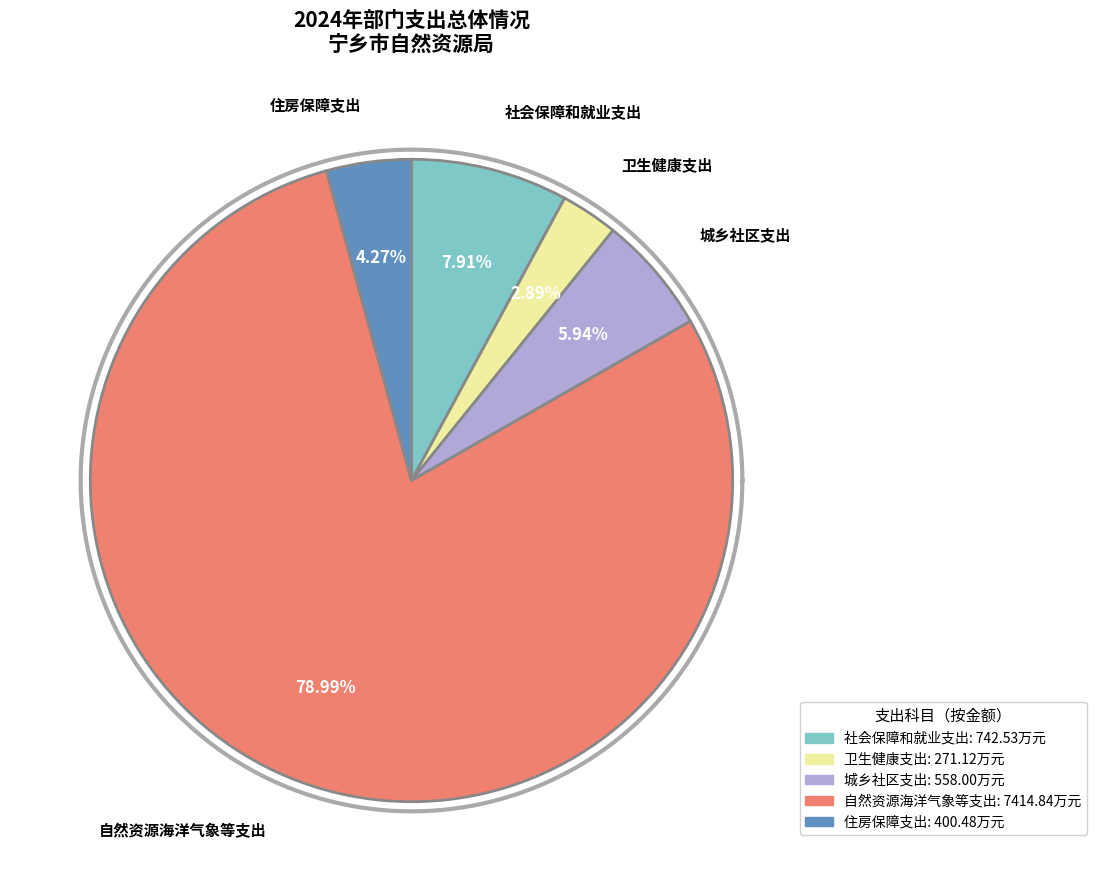

To the nearest percent, what portion does 住房保障支出 represent?

4%